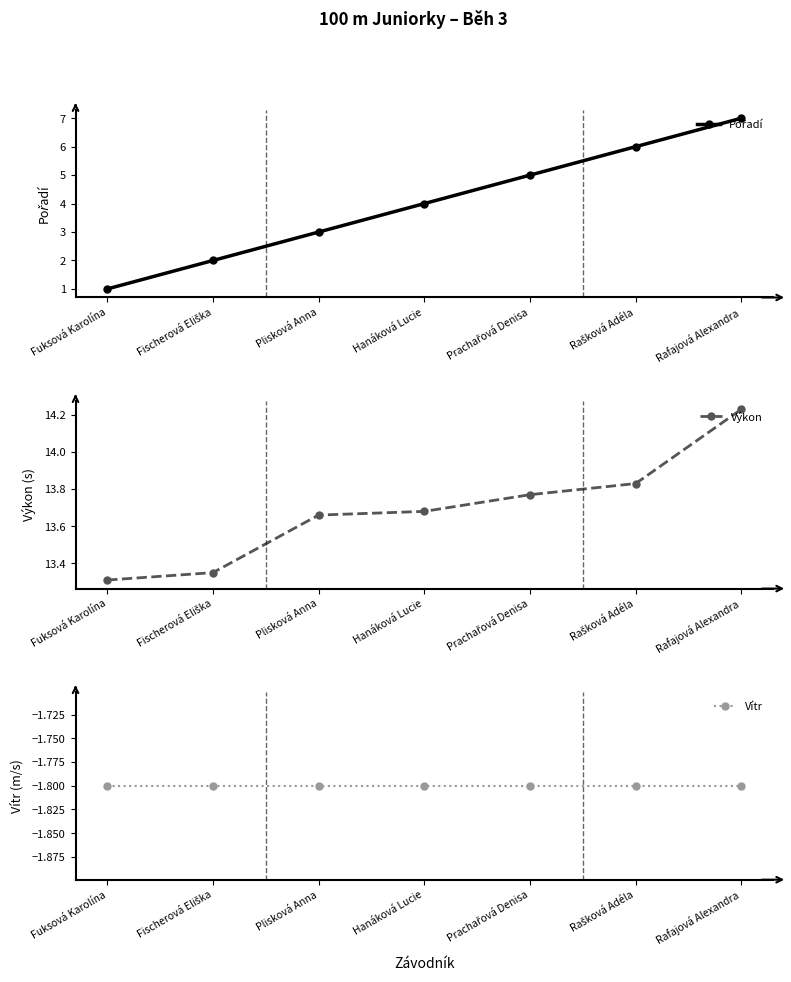

What are all the series names shown in the legend?

Pořadí, Výkon, Vítr